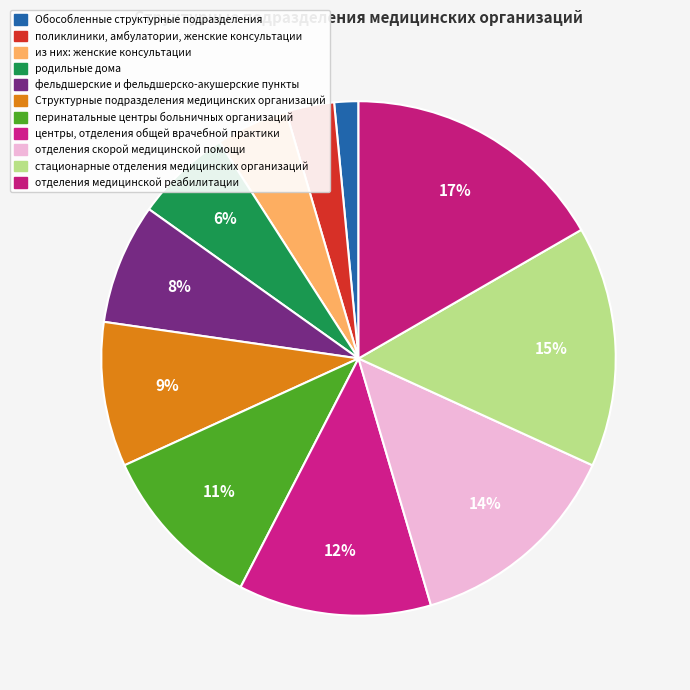

What is the change in value from Структурные подразделения медицинских организаций to перинатальные центры больничных организаций?

+1